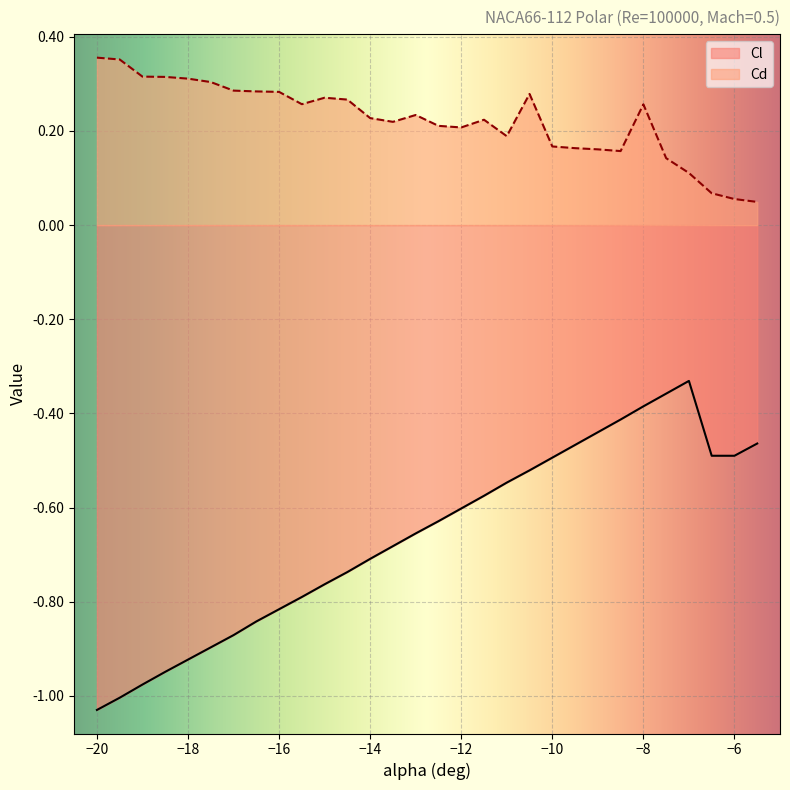

What are all the series names shown in the legend?

Cl, Cd